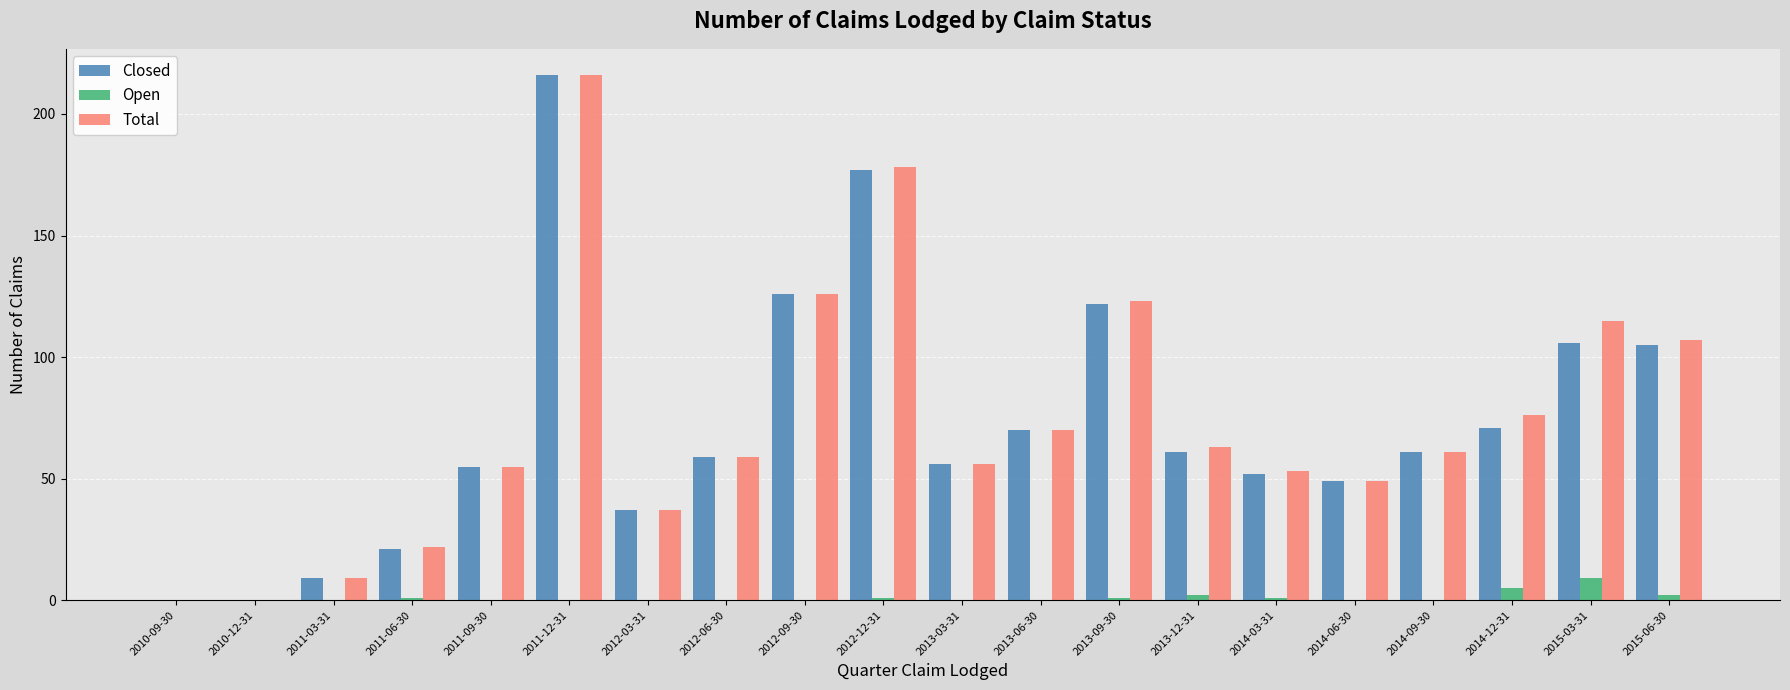

The Closed series shows 15 at 2014-06-30. True or false?

False